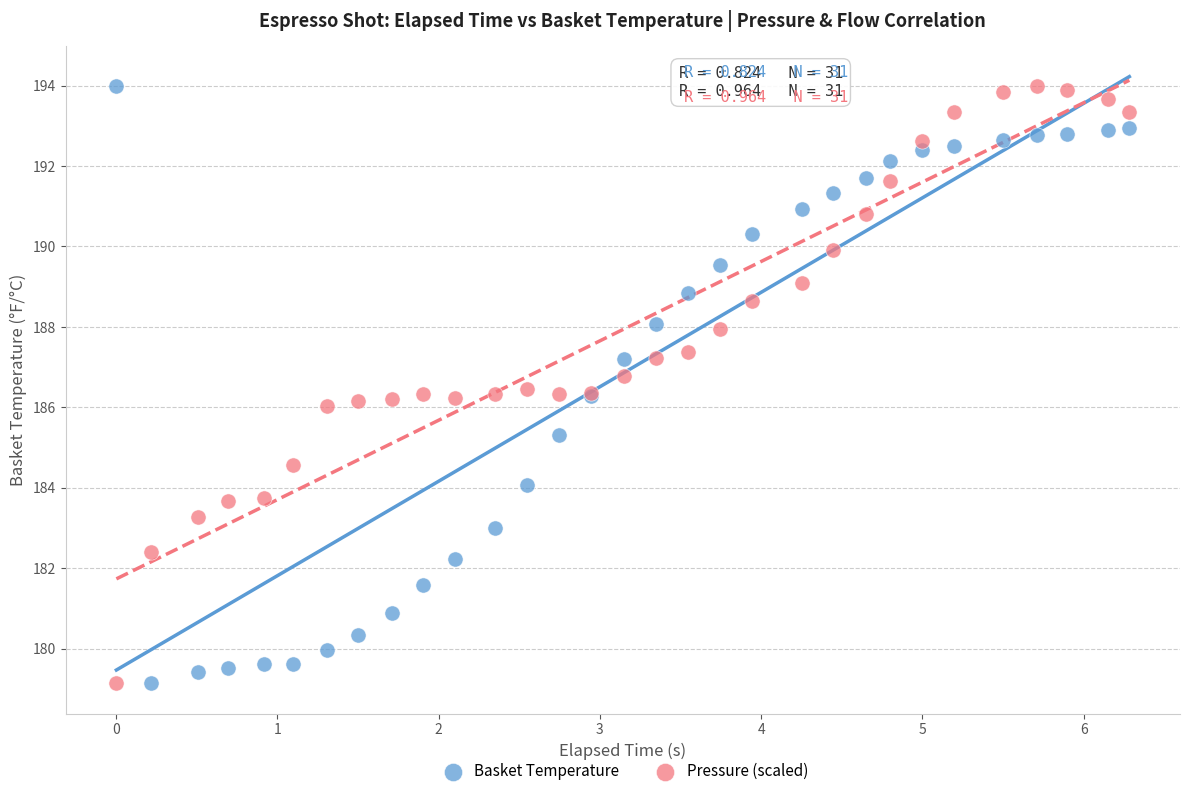

What is the X range (max minus min) for the scatter plot?

6.3